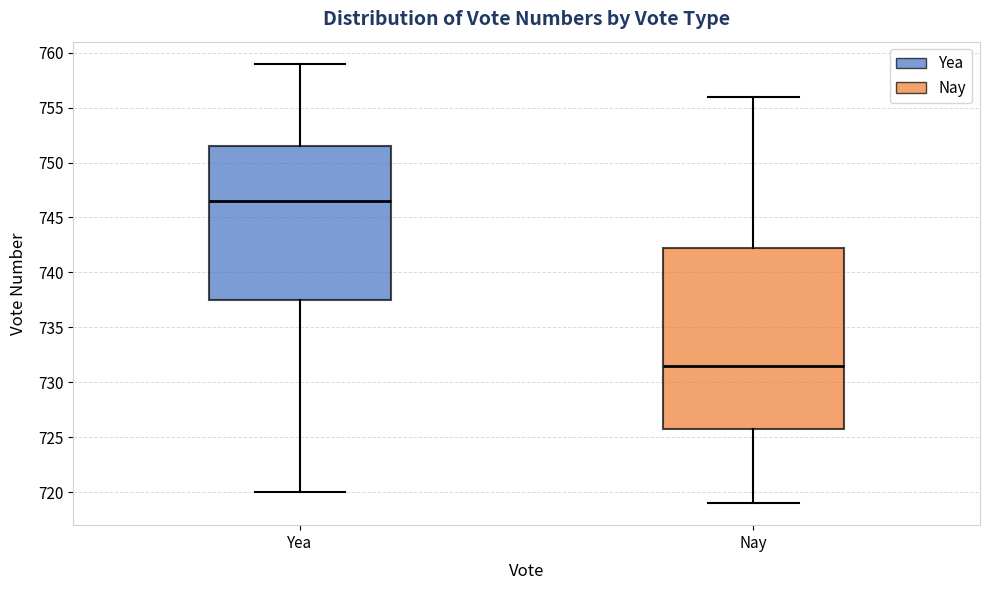

Comparing the boxes themselves (not the whiskers), which one is the tallest?

Nay